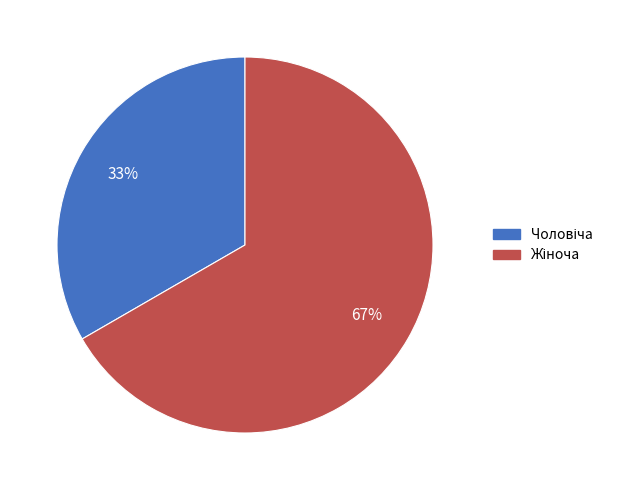

To the nearest percent, what is the average slice percentage?

50%